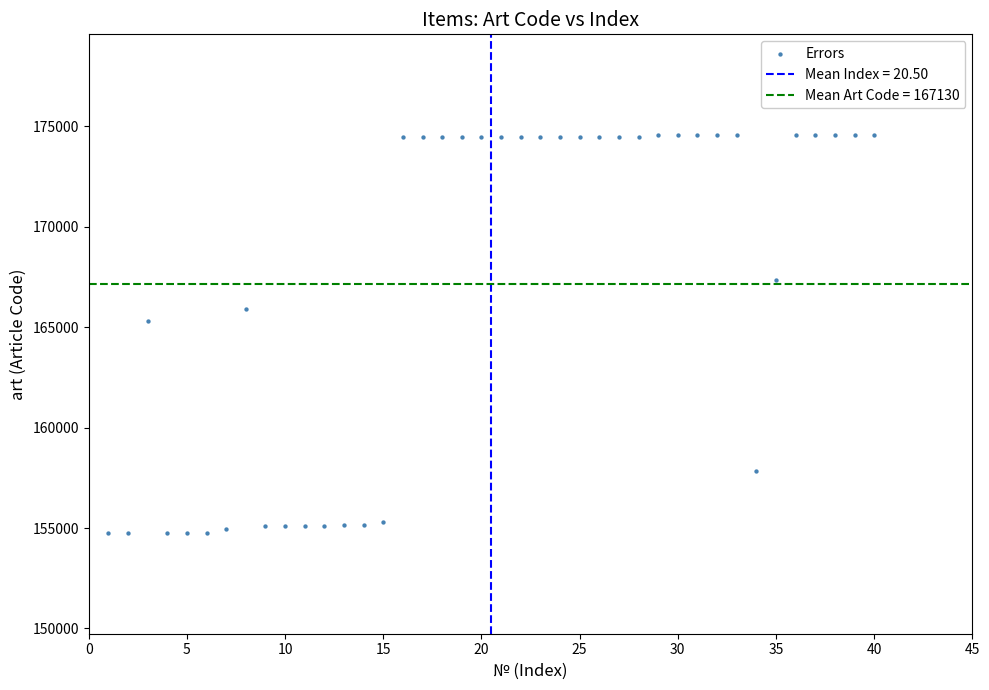

What is the range of X values (max minus min)?

39